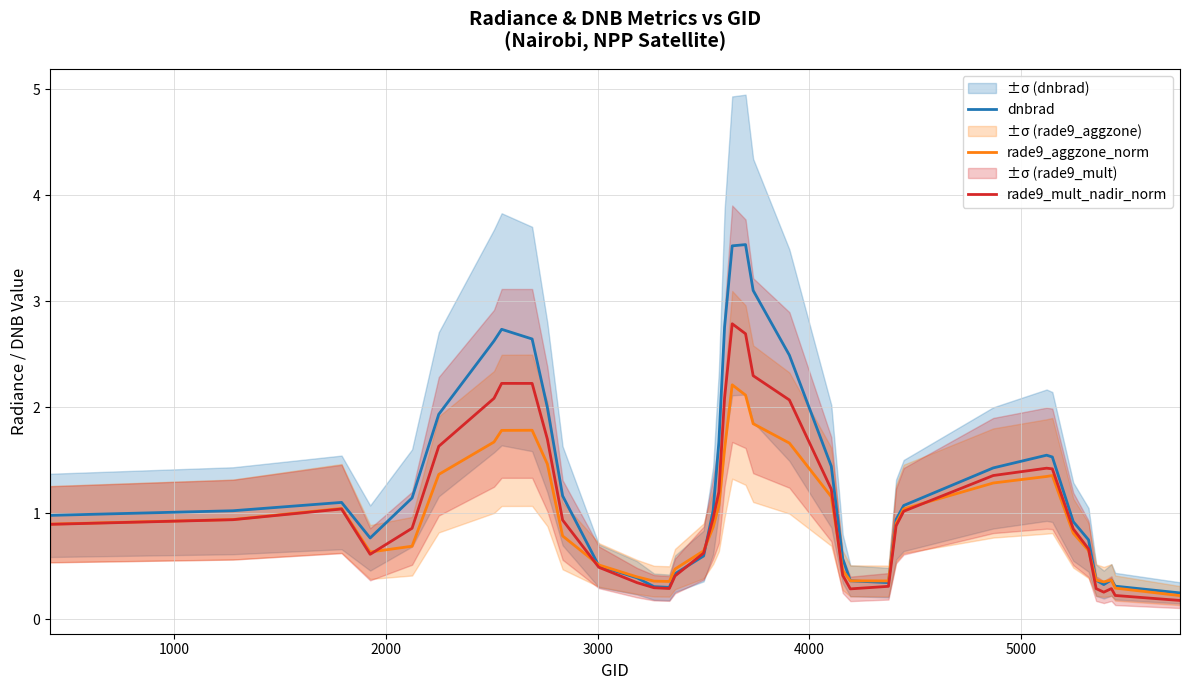

Rank the series by their average value, from lowest to highest.

rade9_aggzone_norm, rade9_mult_nadir_norm, dnbrad